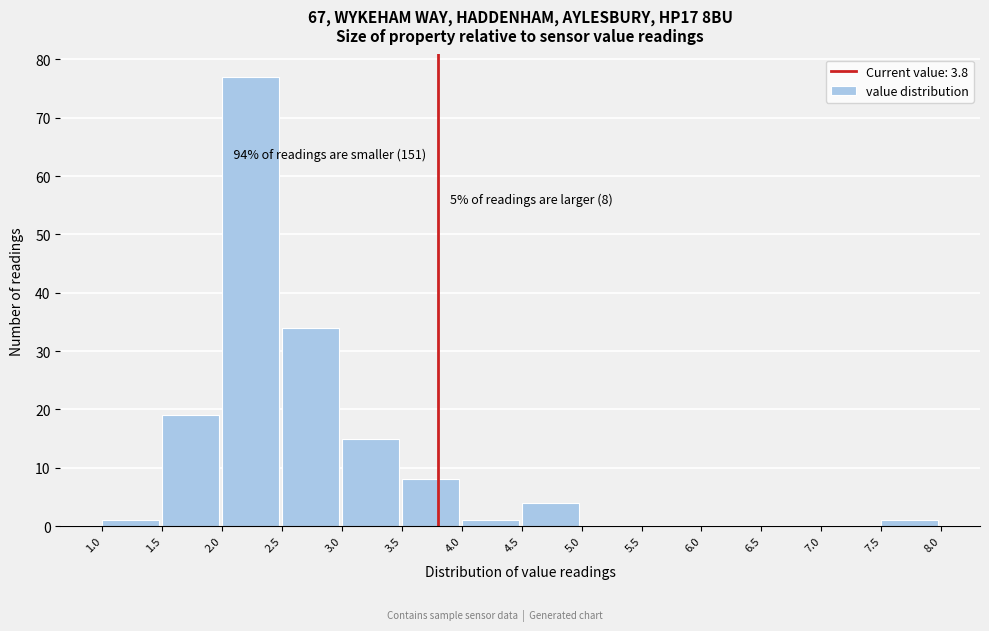

Over which range of the x-axis is the bar tallest?

2.0 to 2.5